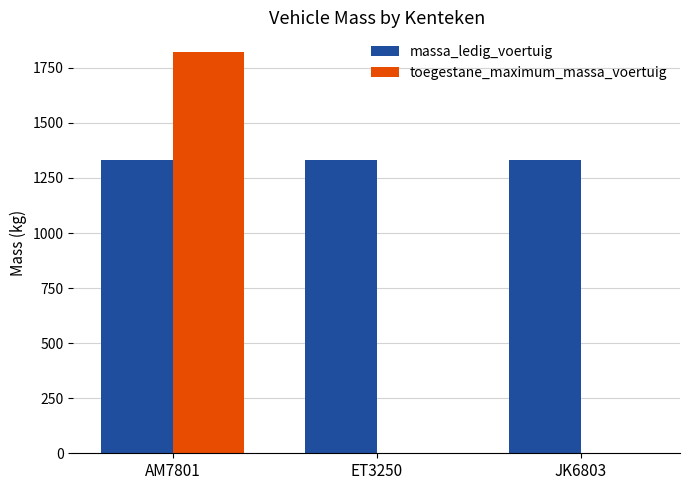

Reading left to right, list all the values displayed in this chart.

massa_ledig_voertuig: AM7801=1330	ET3250=1330	JK6803=1330
toegestane_maximum_massa_voertuig: AM7801=1820	ET3250=0	JK6803=0